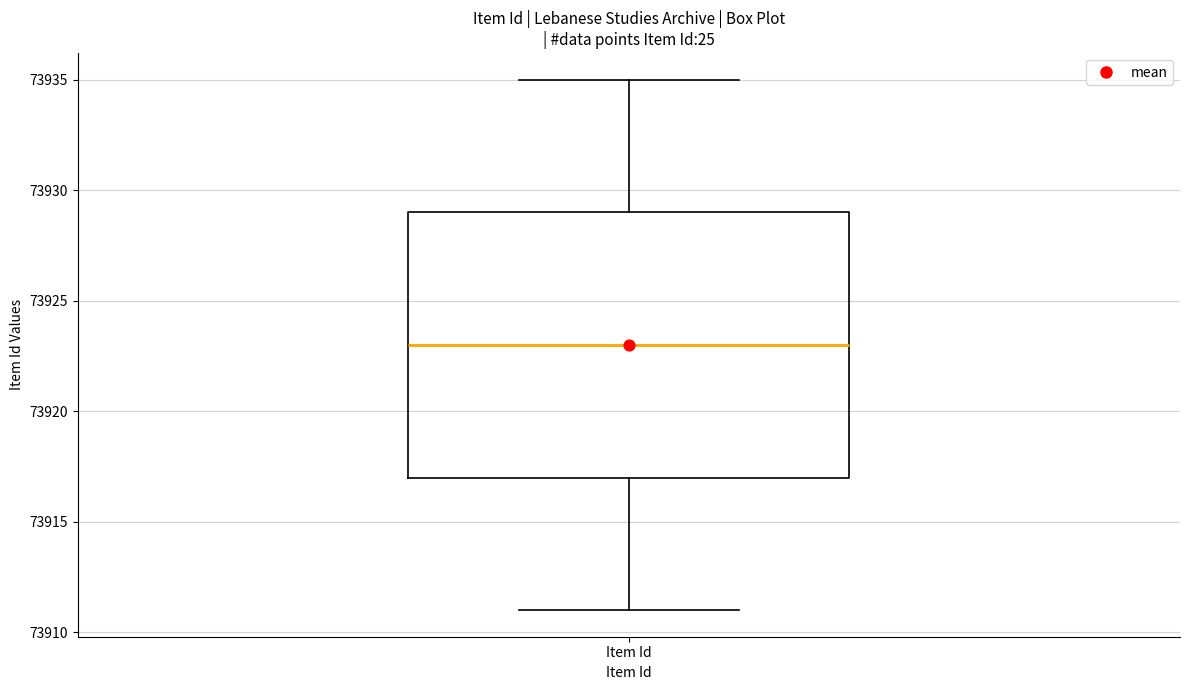

Read this box plot against the y-axis: the position of the median line, the range covered by the box, and the ends of both whiskers. The values are not printed on the chart, so give them approximately, as read against the axis.

median 73923, box 73917 to 73929, whiskers 73911 to 73935